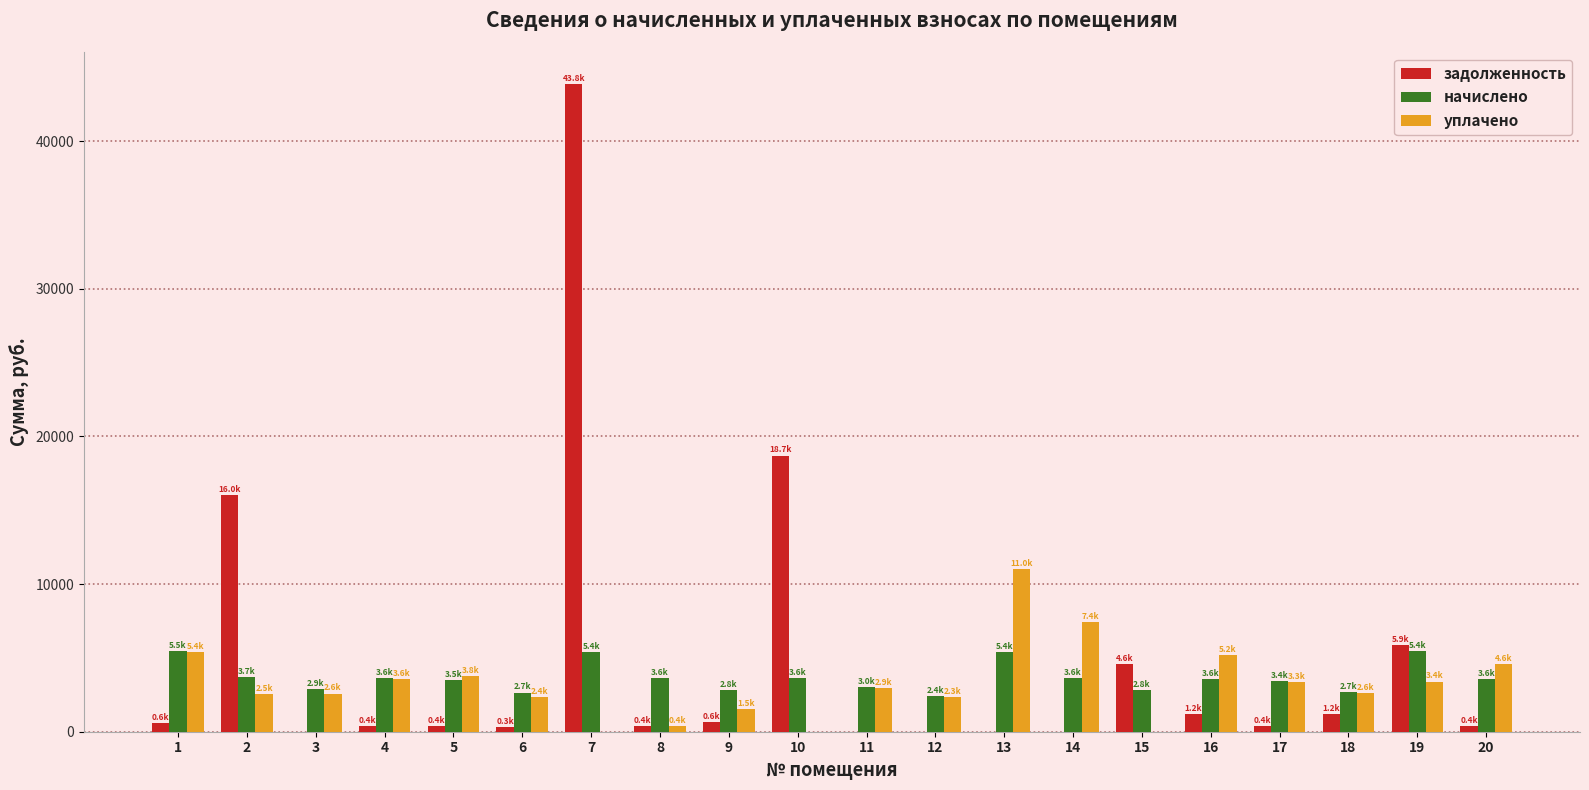

The value of задолженность at 13 is 22672.8. True or false?

False